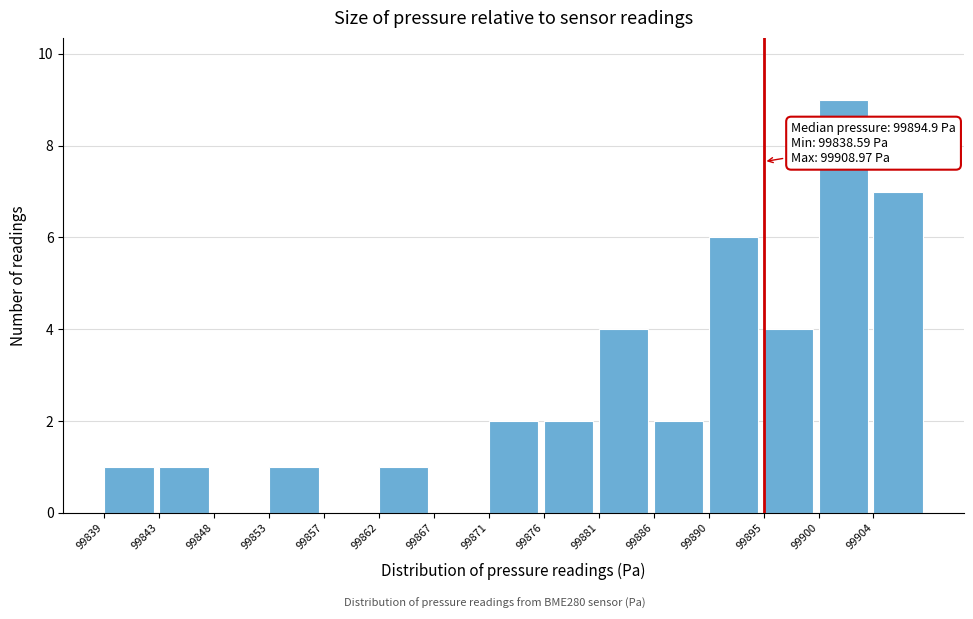

Over which range of the x-axis is the bar tallest?

99899.5 to 99904.5